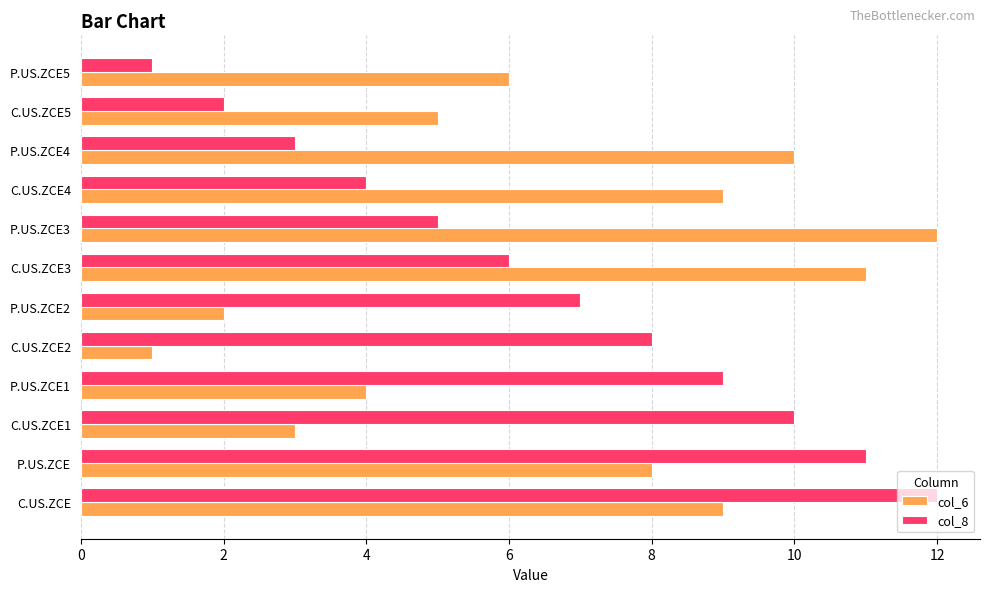

What is the maximum value for col_8?

12